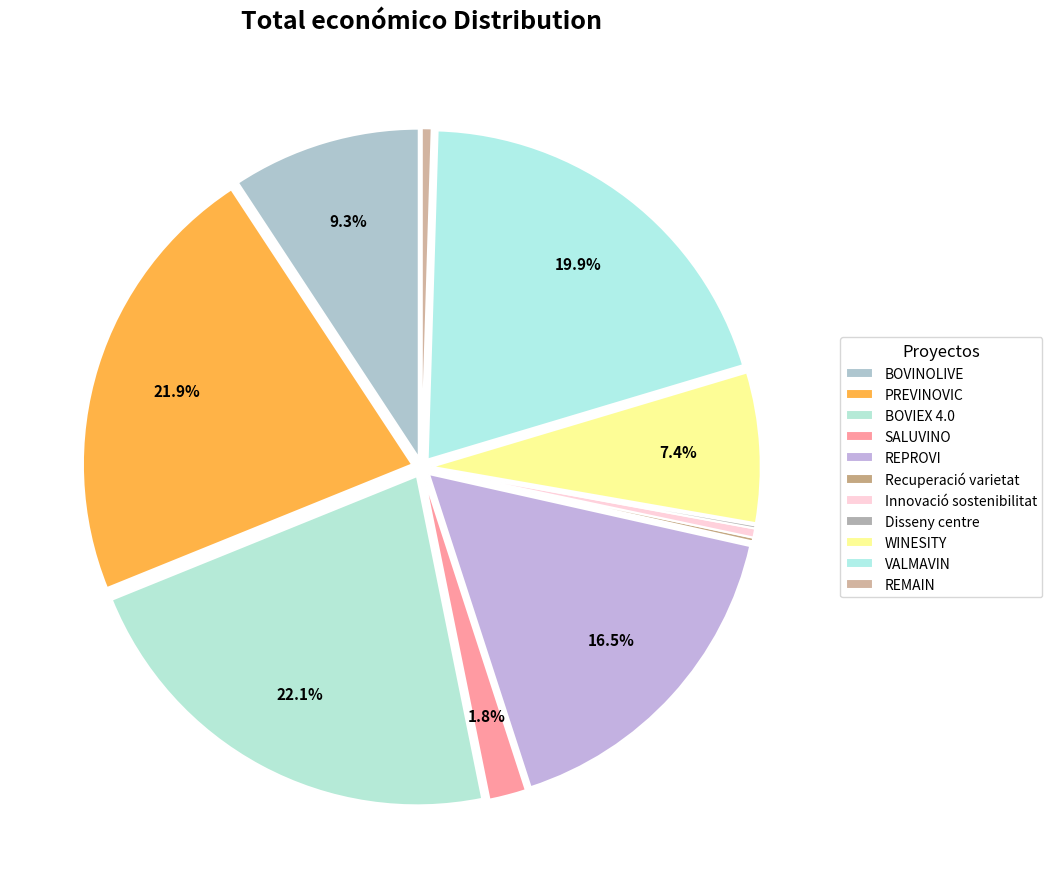

What is the change in value from REPROVI to VALMAVIN?

+92251